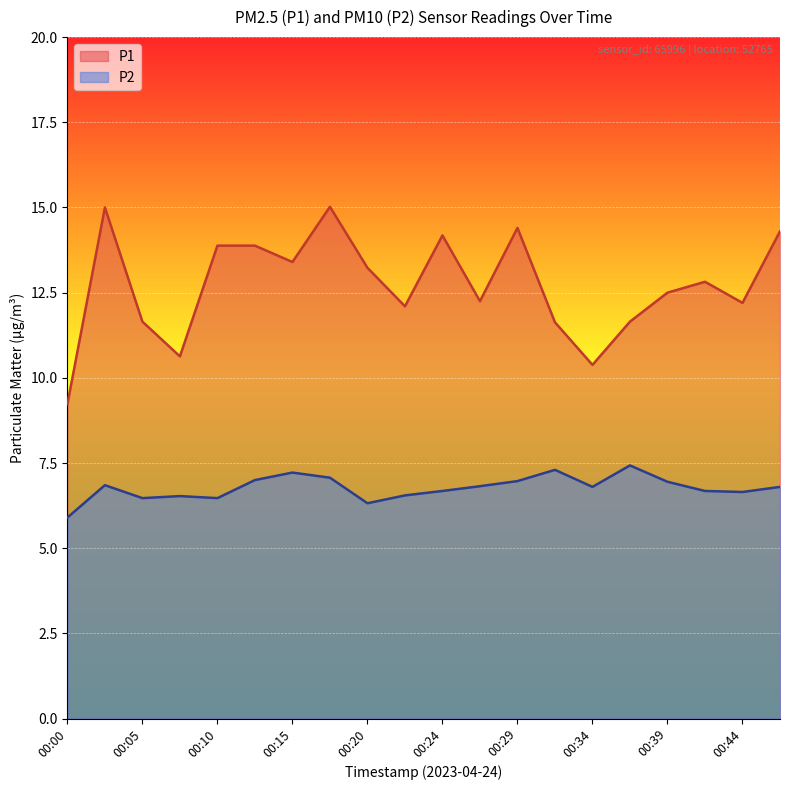

Which series has the widest spread of values?

P1